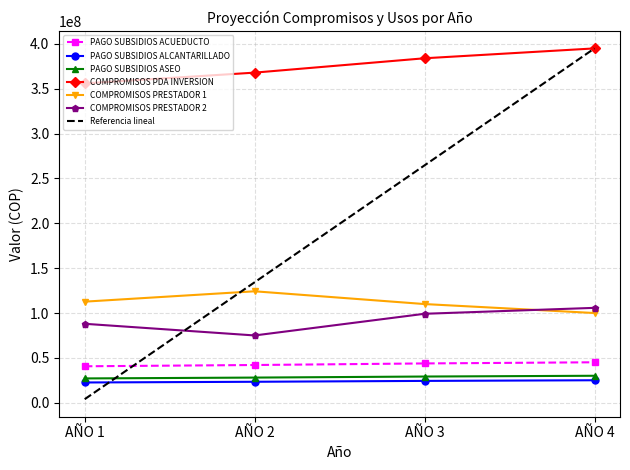

At which label is Referencia lineal closest to 199476875?

AÑO 2